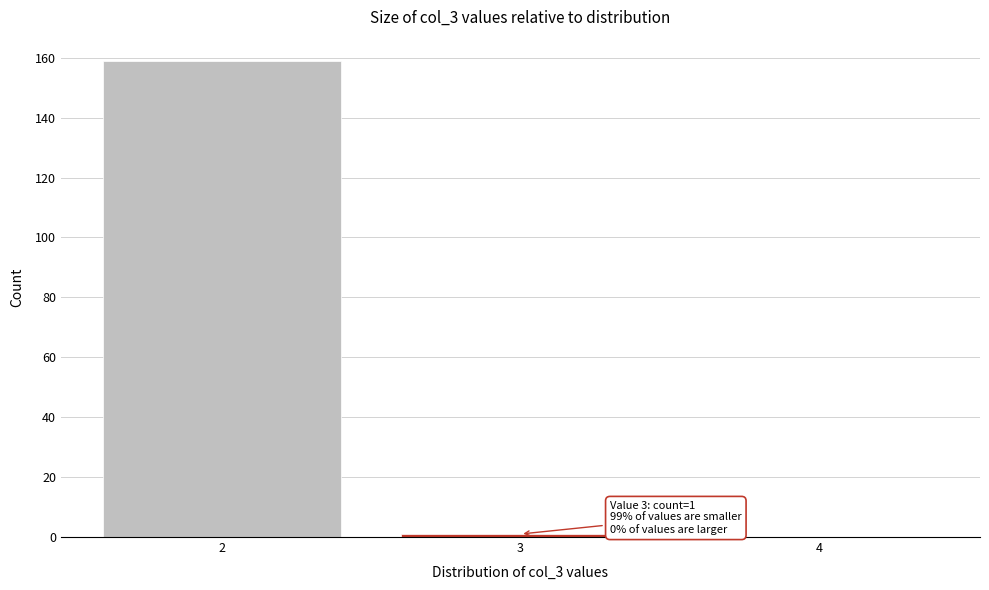

Reading left to right, transcribe all the data shown in this chart.

2=159	3=1	4=0